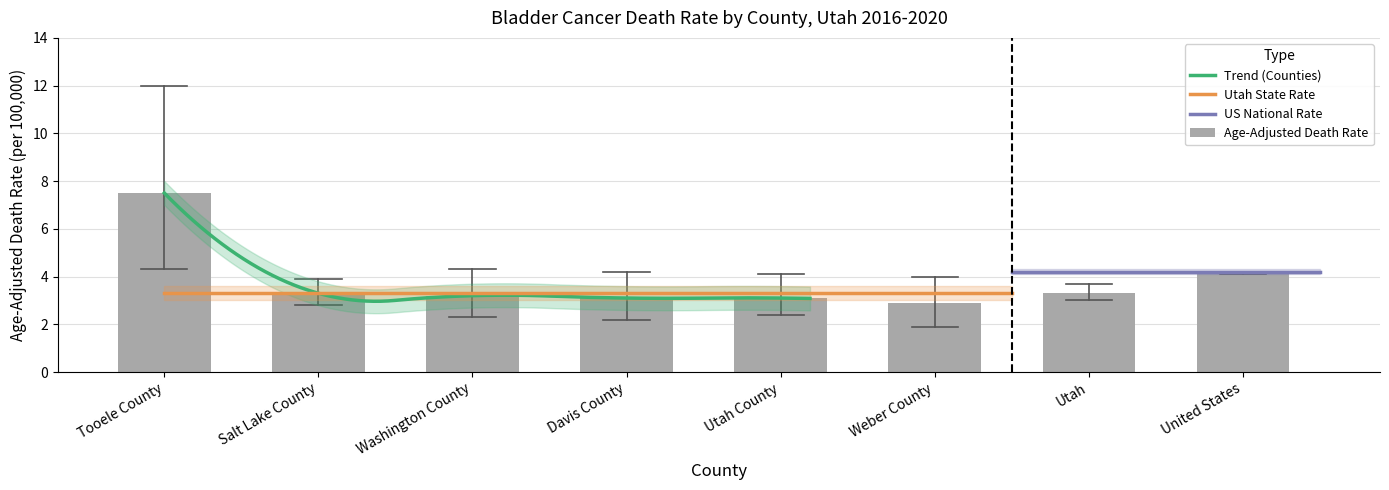

What is the sum of all values?

30.6